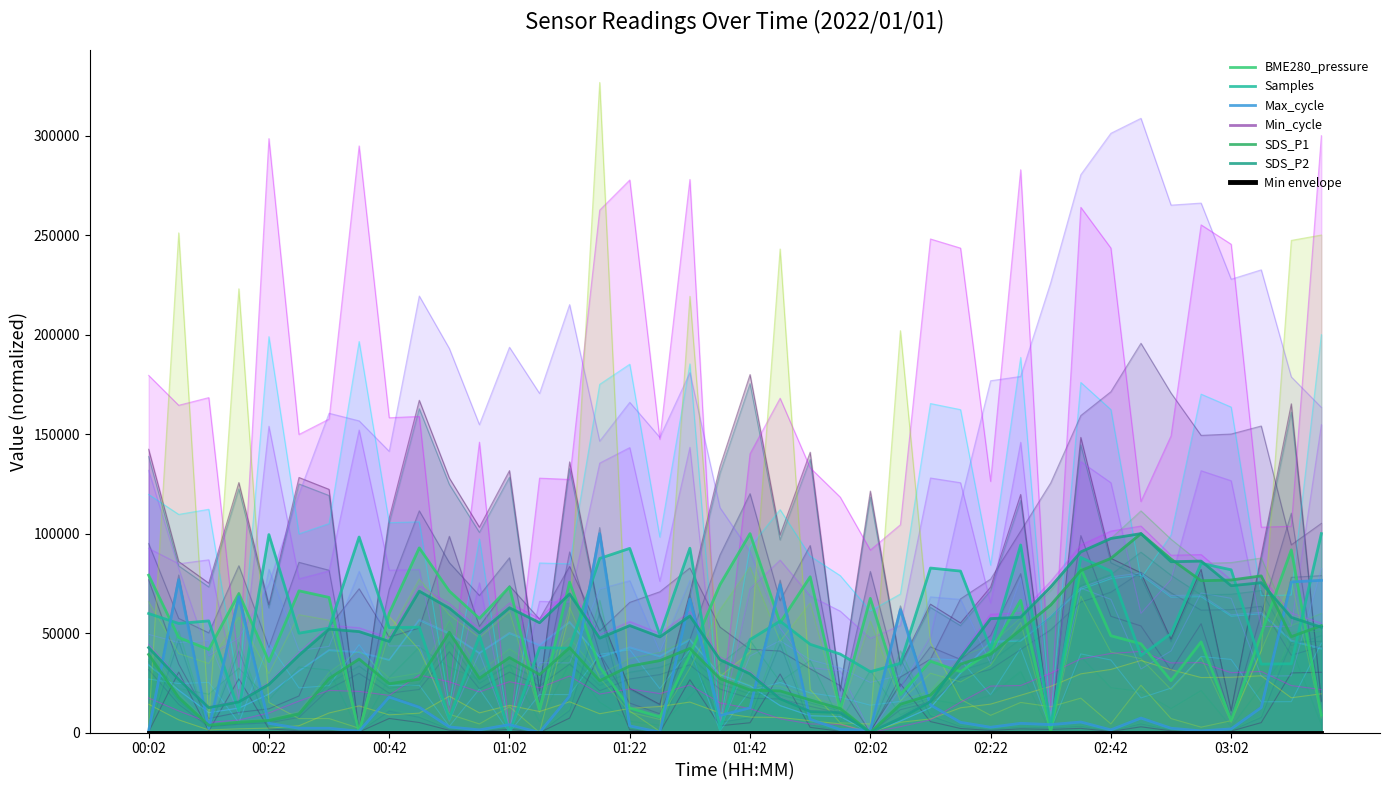

What is the sum of the SDS_P2 values at 00:12 and 03:07?

69596.9